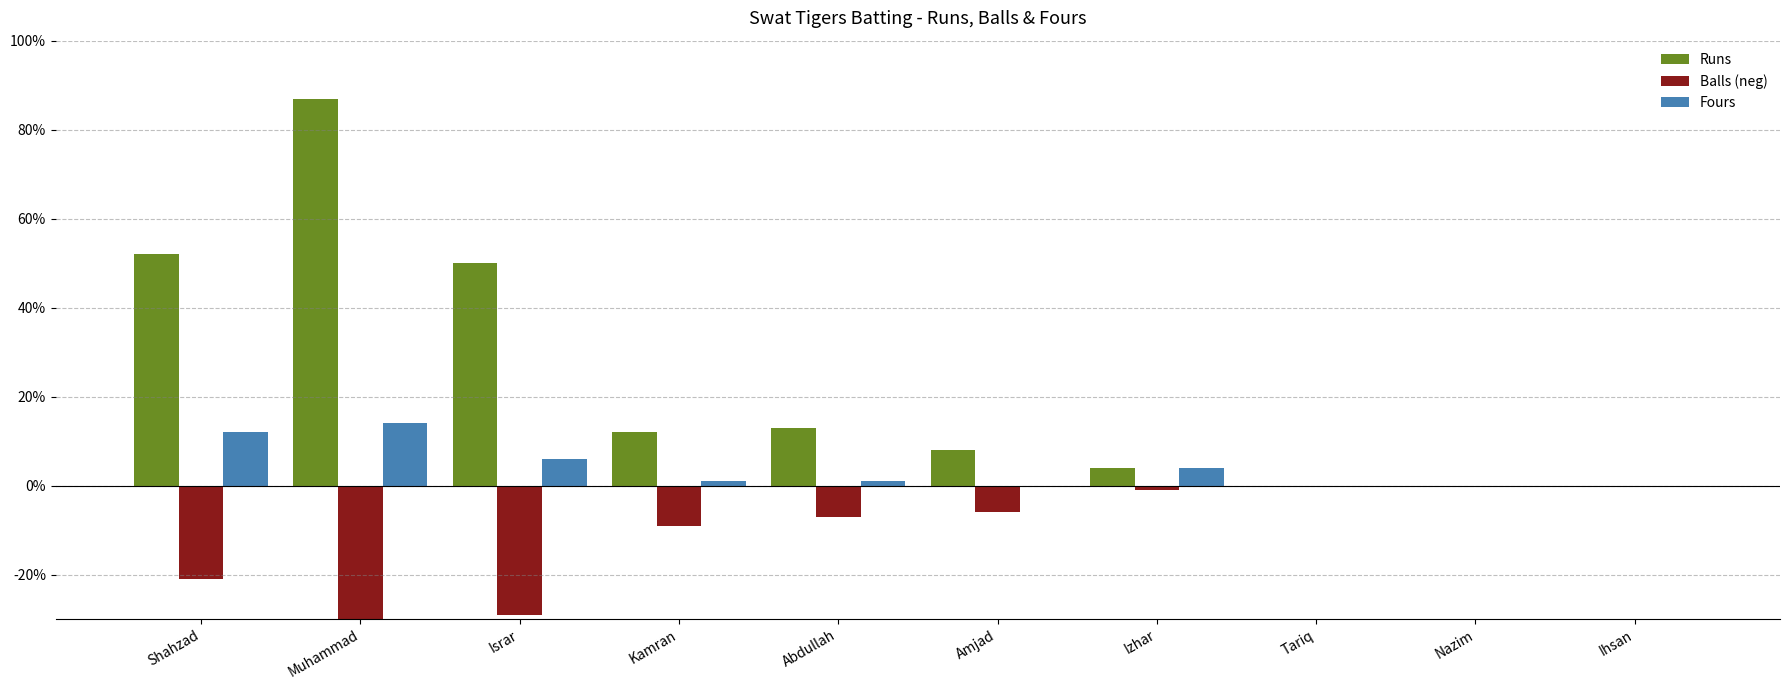

How many bars are there in each group?

3